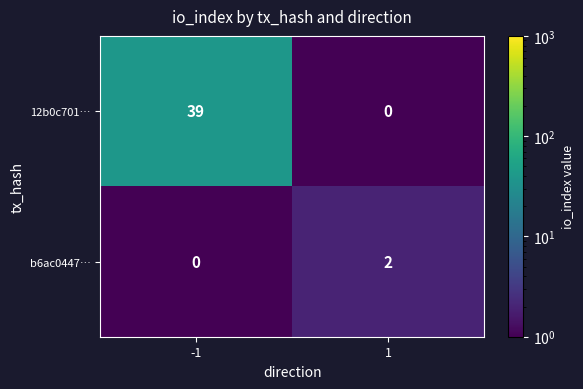

Is it true that b6ac0447… equals 4 at 1?

False